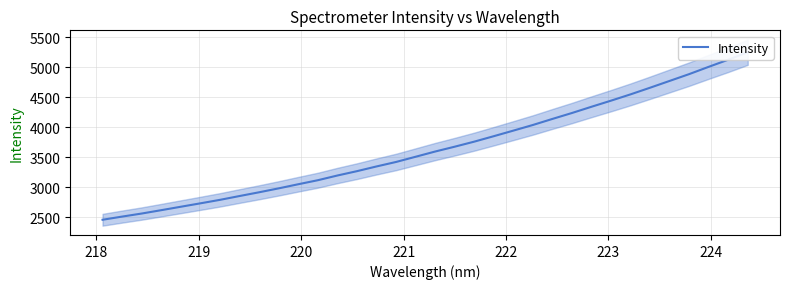

How many data points does each series have?

34